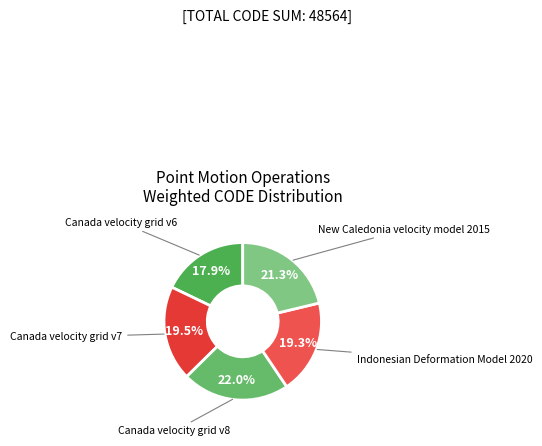

How many slices are in this pie chart?

5